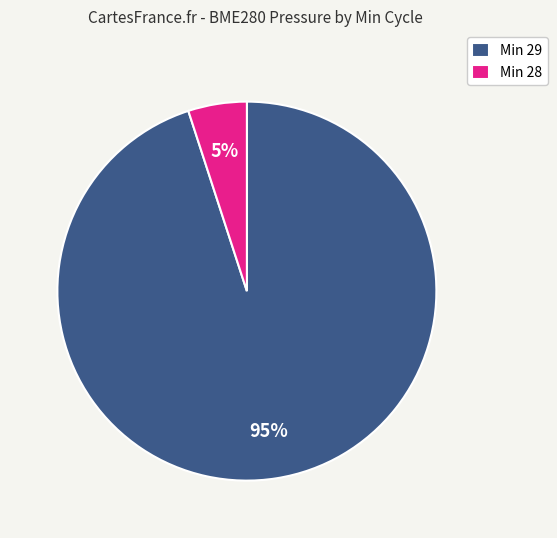

Rank the categories by value from highest to lowest.

Min 29, Min 28